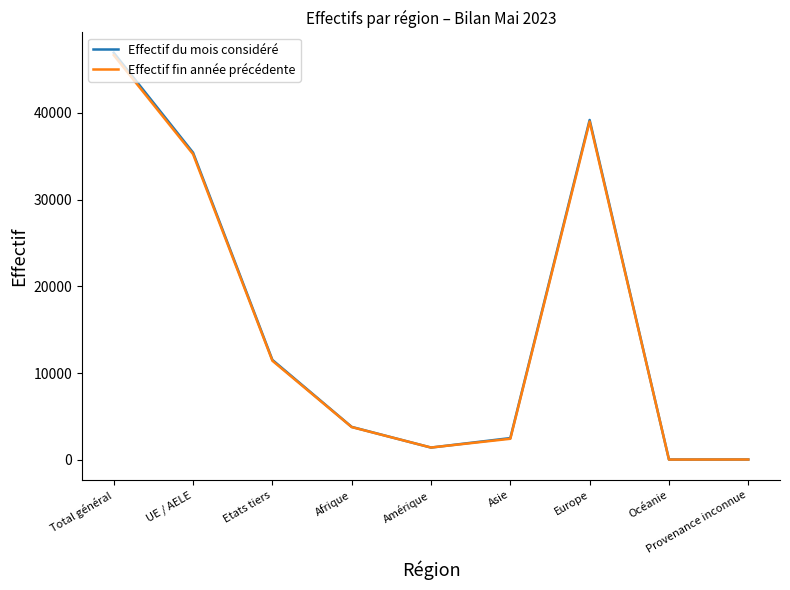

Which category has the highest value across all series?

Total général